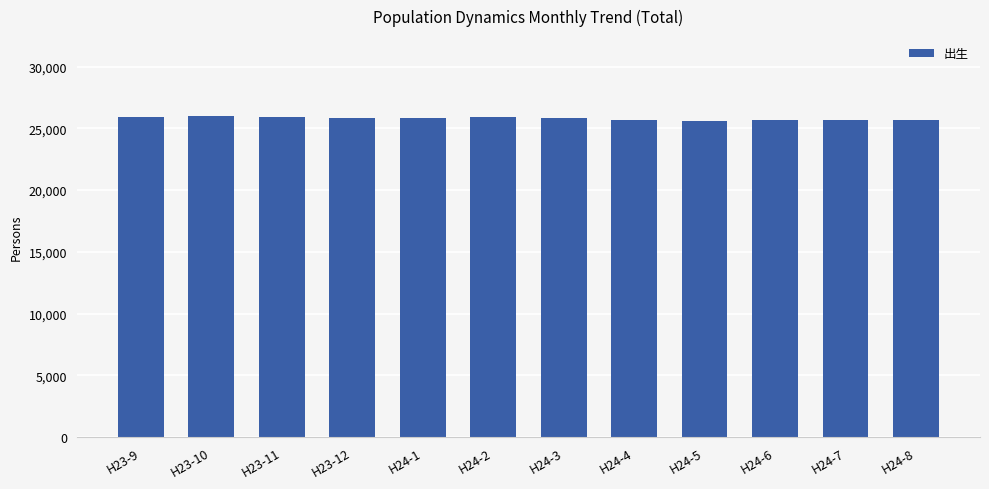

What is the minimum value shown in the chart?

25600